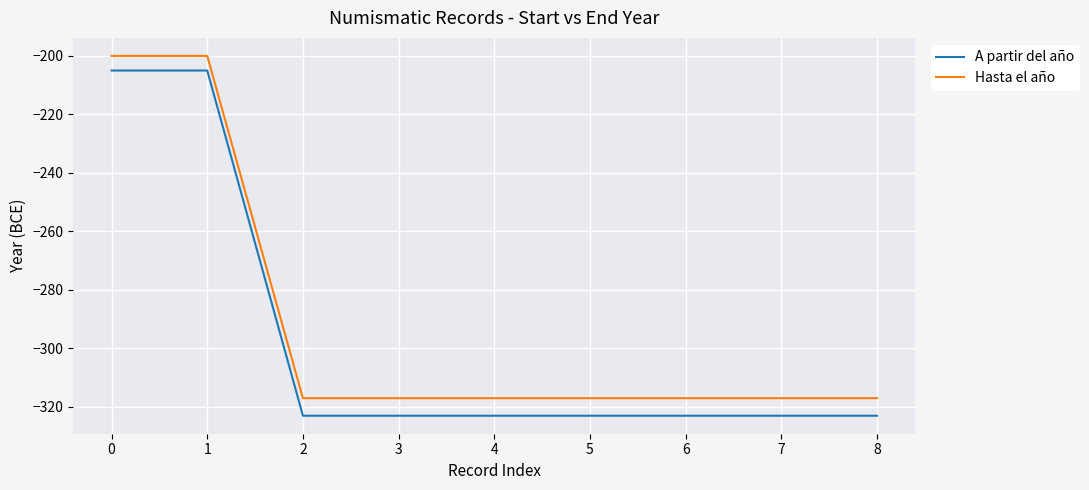

True or false: Hasta el año has a value of -317 at 6.

True